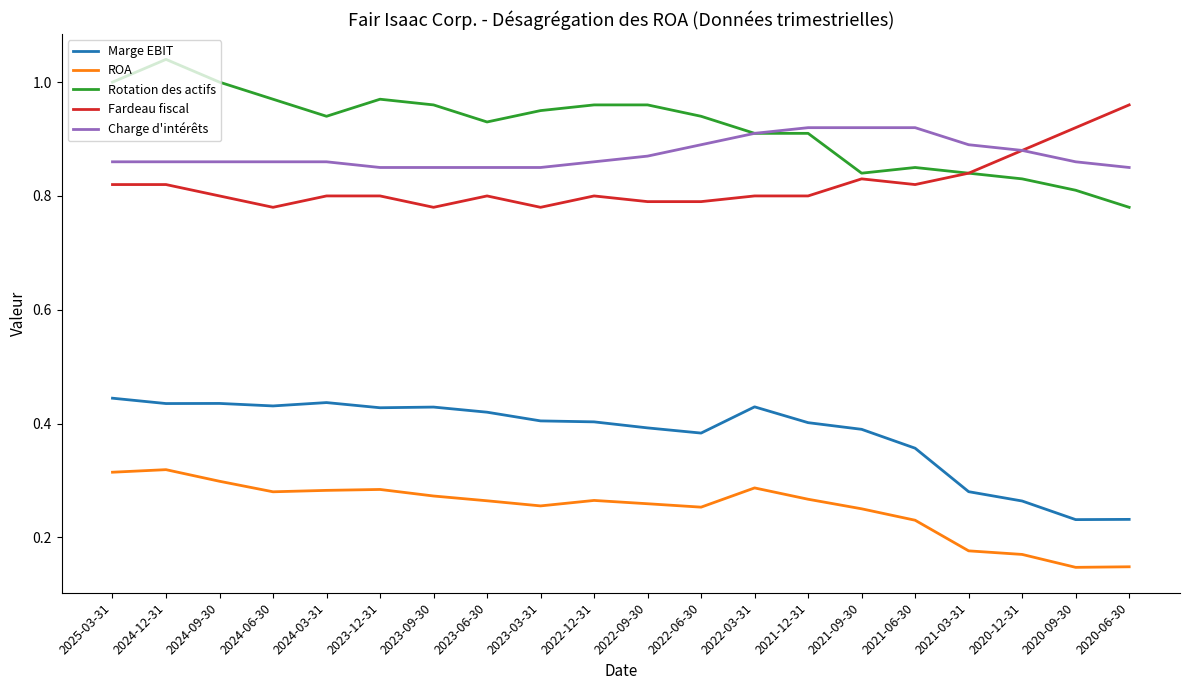

The value of ROA at 2022-09-30 is 0.1. True or false?

False